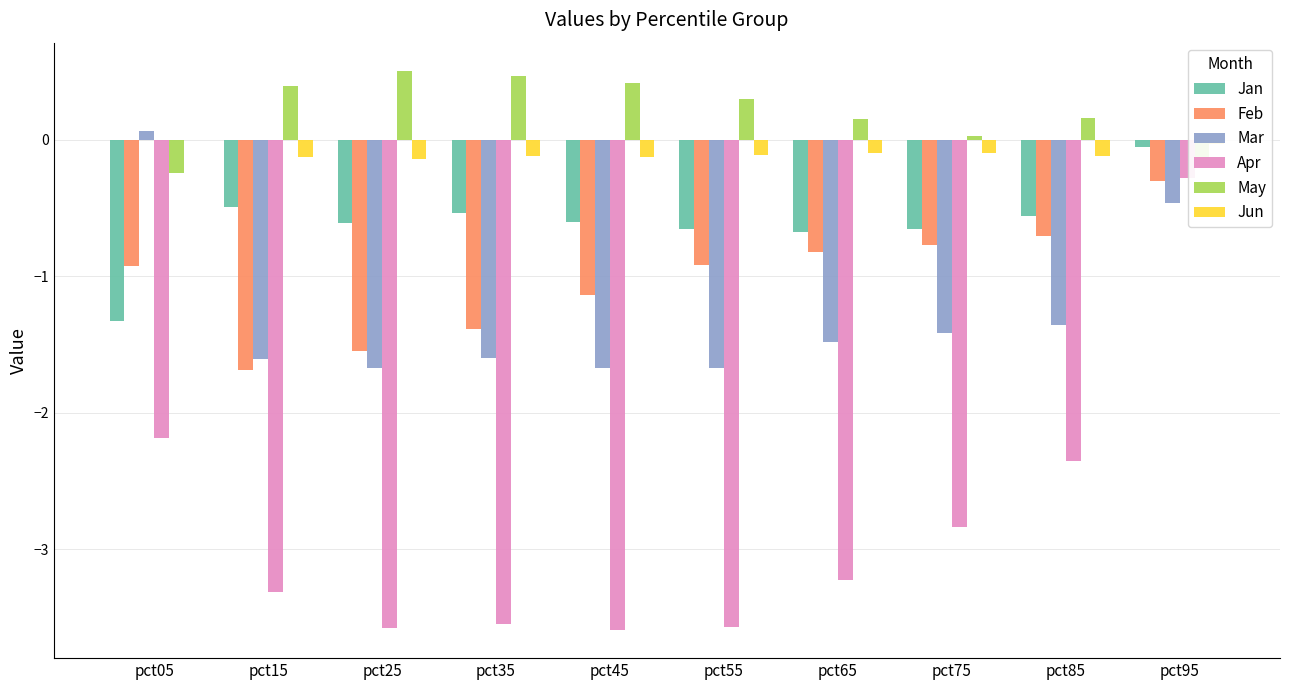

How many positive values does the Jun series have?

1